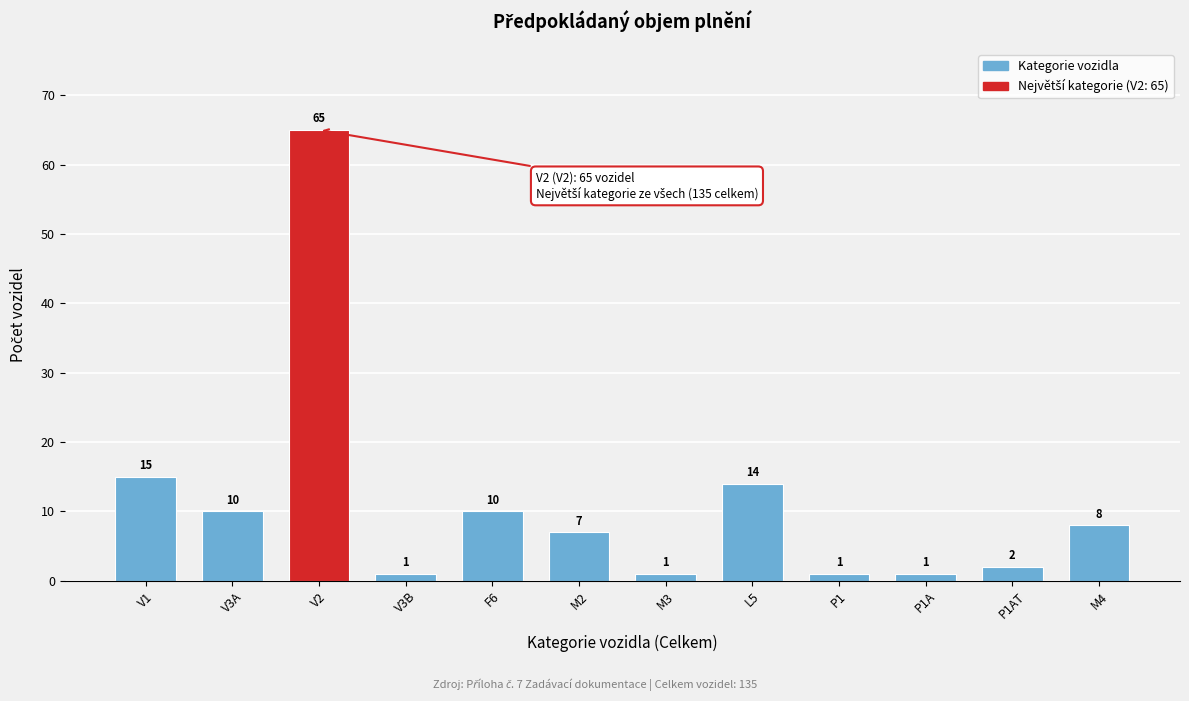

Reading left to right, list all the values displayed in this chart.

V1=15	V3A=10	V2=65	V3B=1	F6=10	M2=7	M3=1	L5=14	P1=1	P1A=1	P1AT=2	M4=8